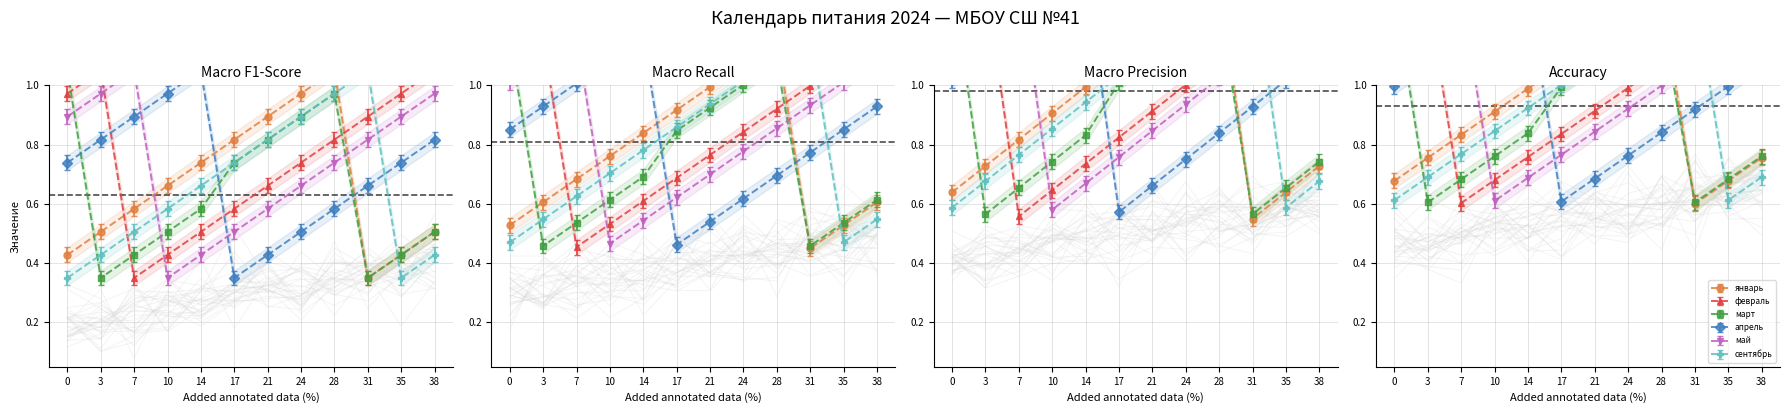

What is the value of the сентябрь point at the 12th from the left?

0.4